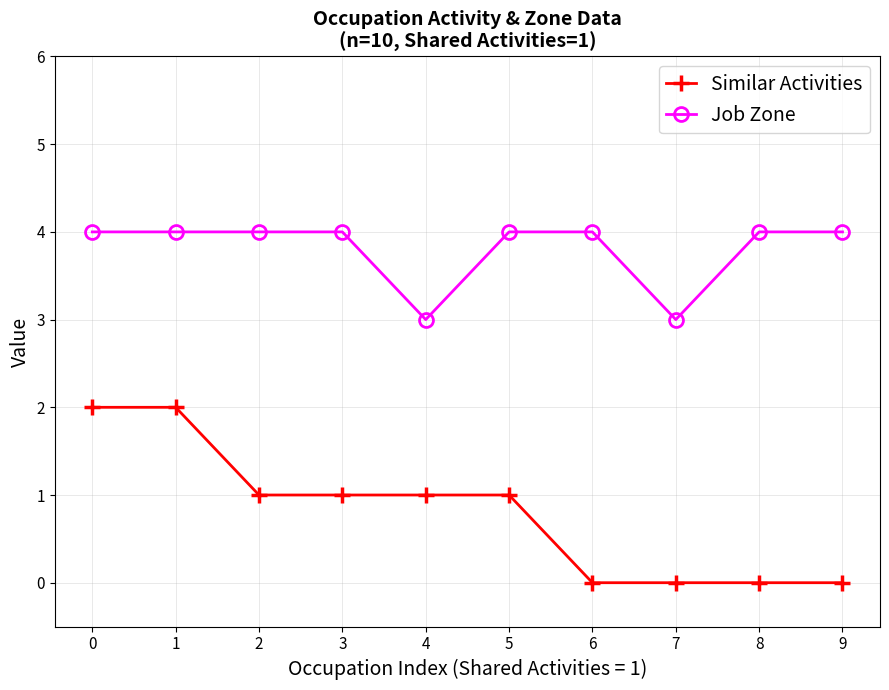

How many lines are shown in the chart?

2